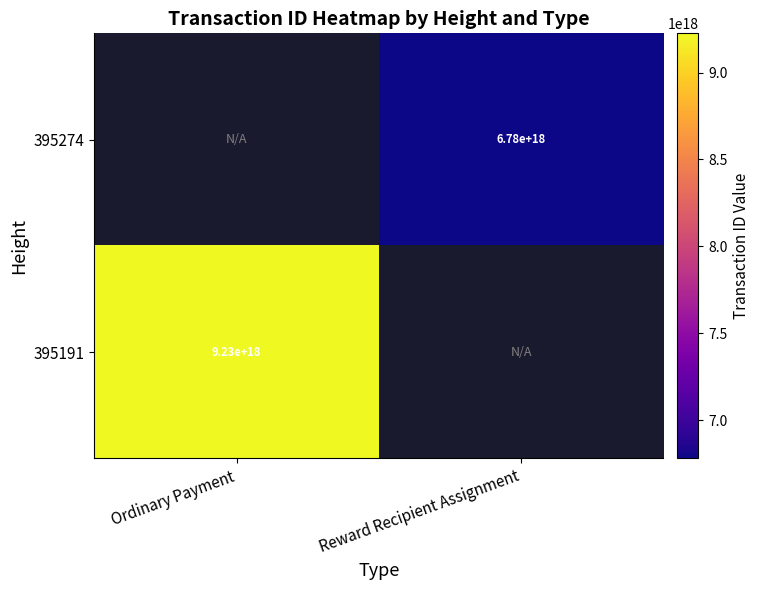

Is the value of 395274 at Reward Recipient Assignment greater than the value of 395191 at Ordinary Payment?

No